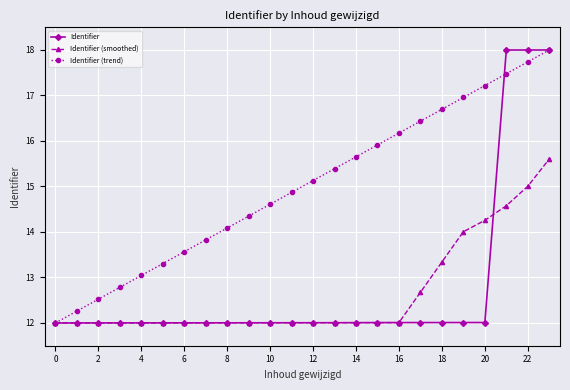

Which series has the largest total across all categories?

Identifier (trend)